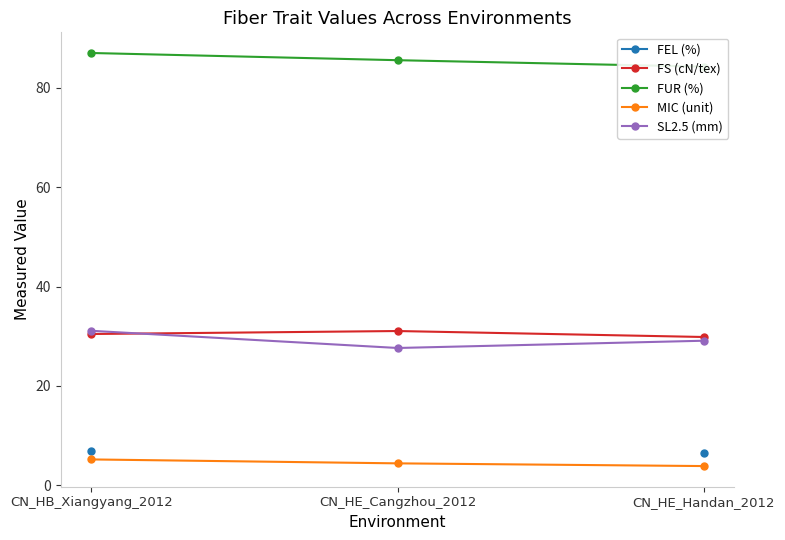

Which category has the lowest value in the FUR (%) series?

CN_HE_Handan_2012